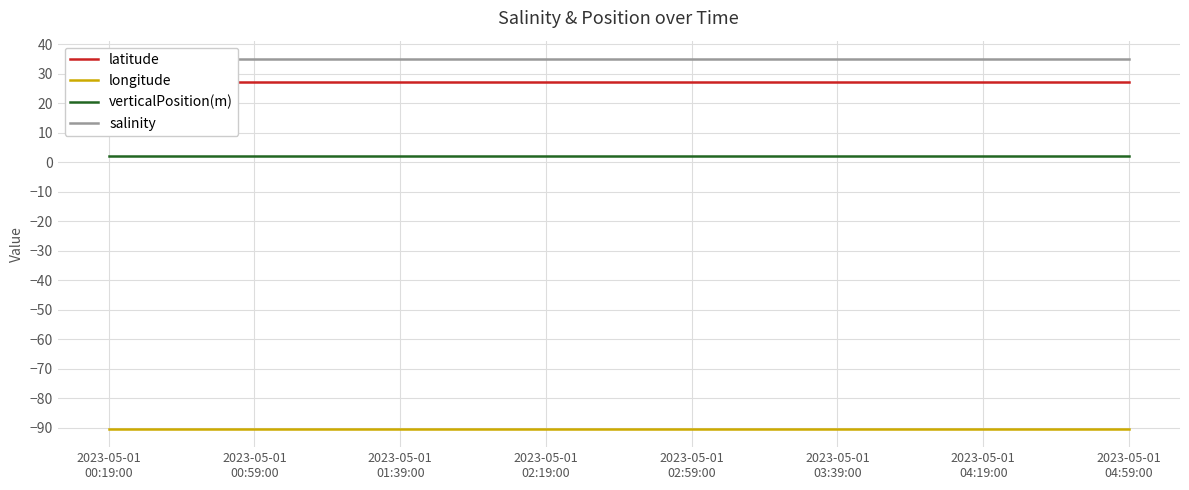

At which category is the sum across all series the highest?

2023-05-01
00:19:00